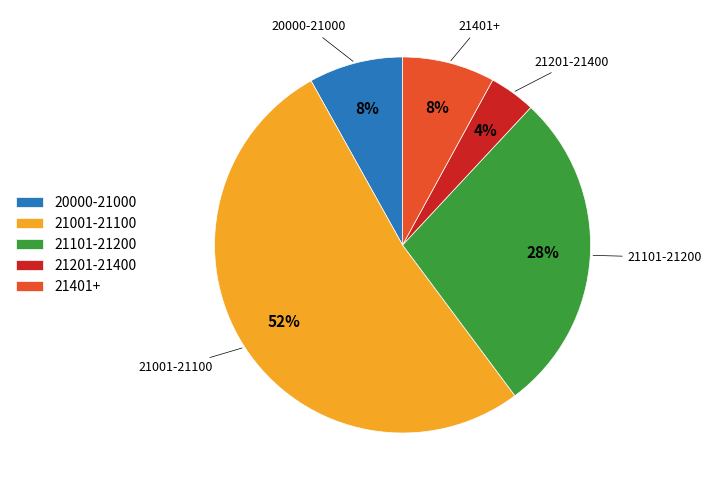

How many segments does this pie chart have?

5